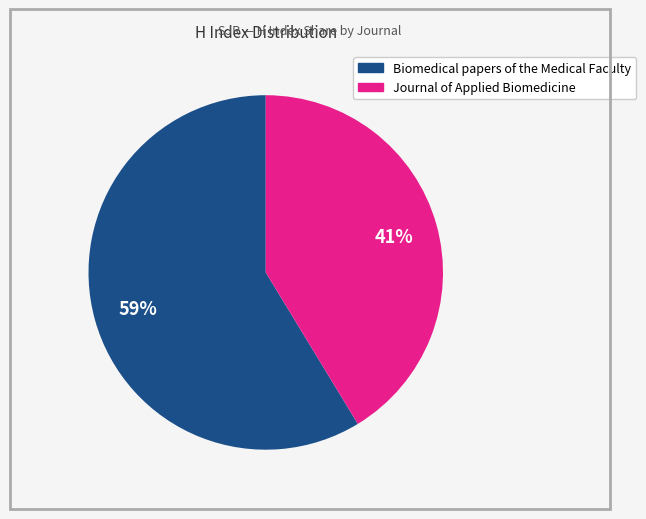

Combined, do Biomedical papers of the Medical Faculty and Journal of Applied Biomedicine account for over 50%?

Yes